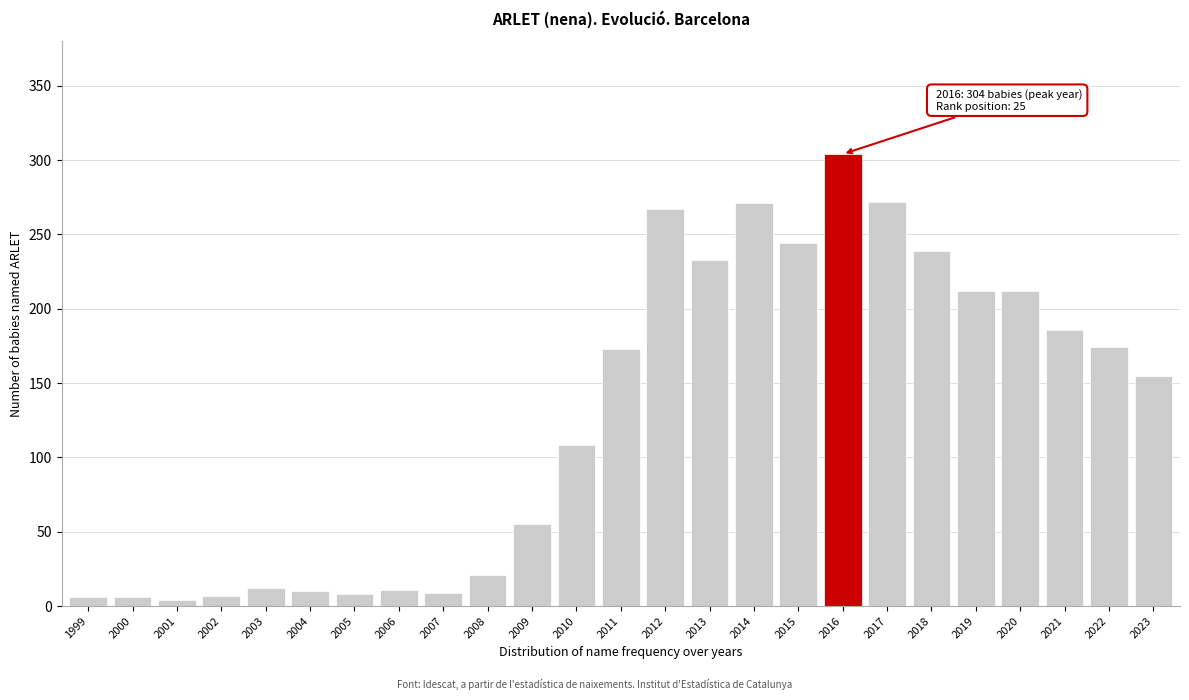

What value does the data have at 2020, to the nearest 50?

200